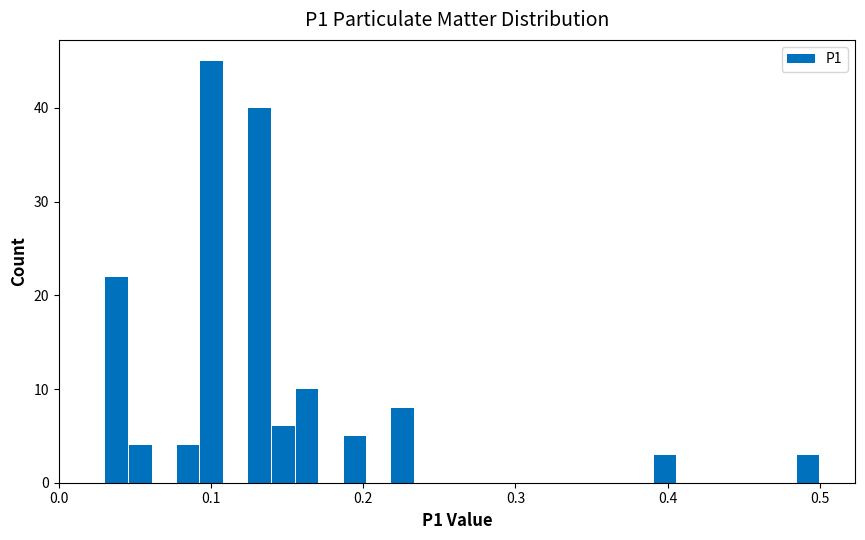

Read against the x-axis, roughly where is the centre of the tallest bar?

0.10